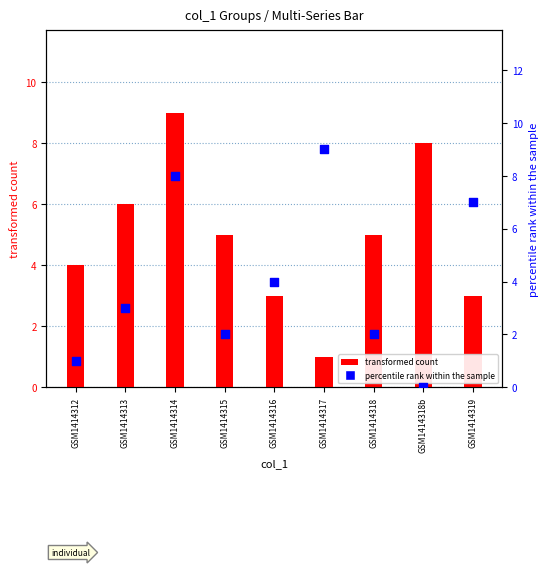

At how many categories does at least one series exceed 2?

9